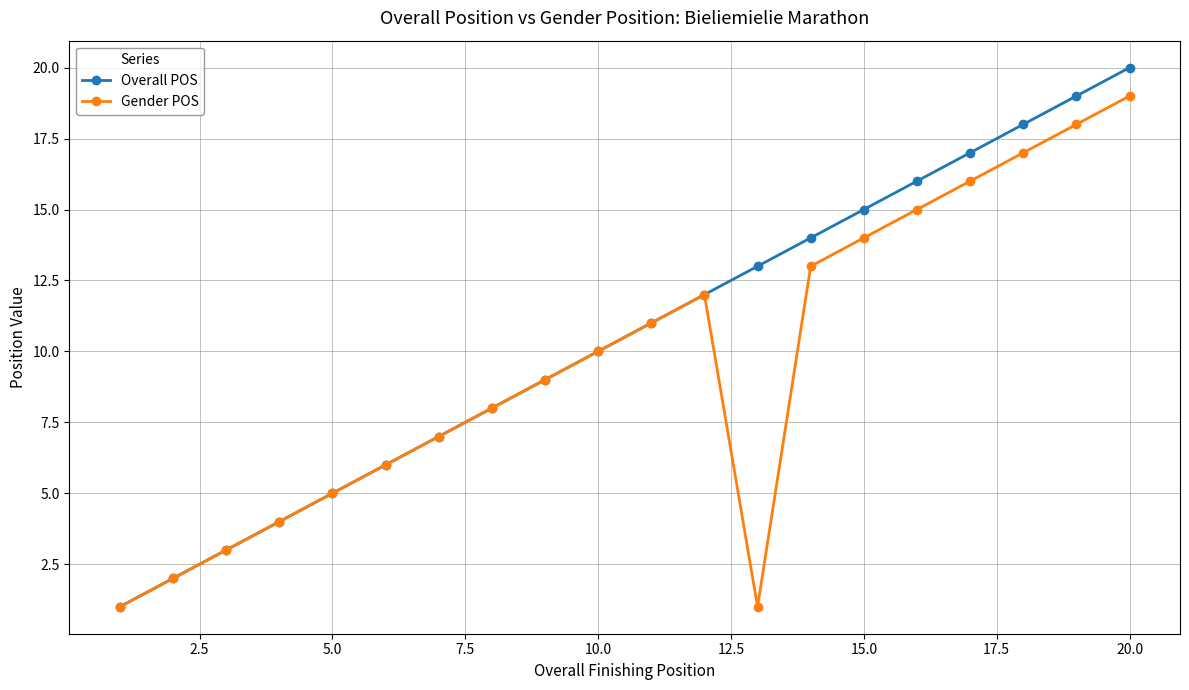

In Gender POS, how many points are higher than both neighbors (excluding endpoints)?

1